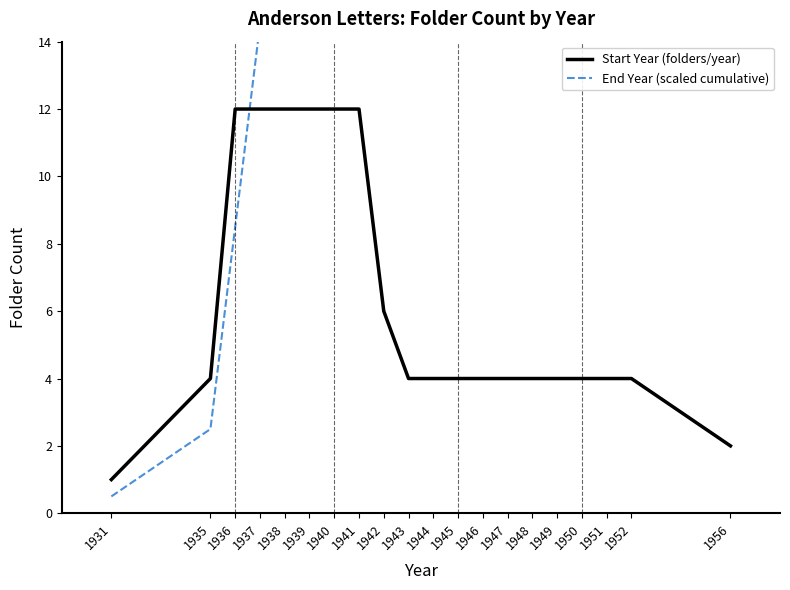

How many times do Start Year (folders/year) and End Year (scaled cumulative) cross each other?

1